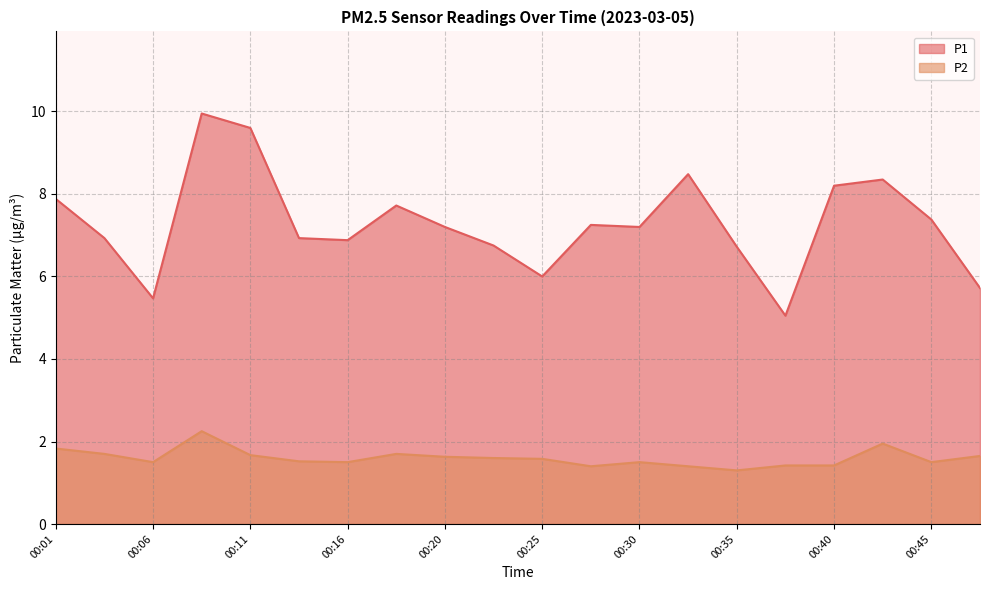

What is the sum of all P2 values?

32.0